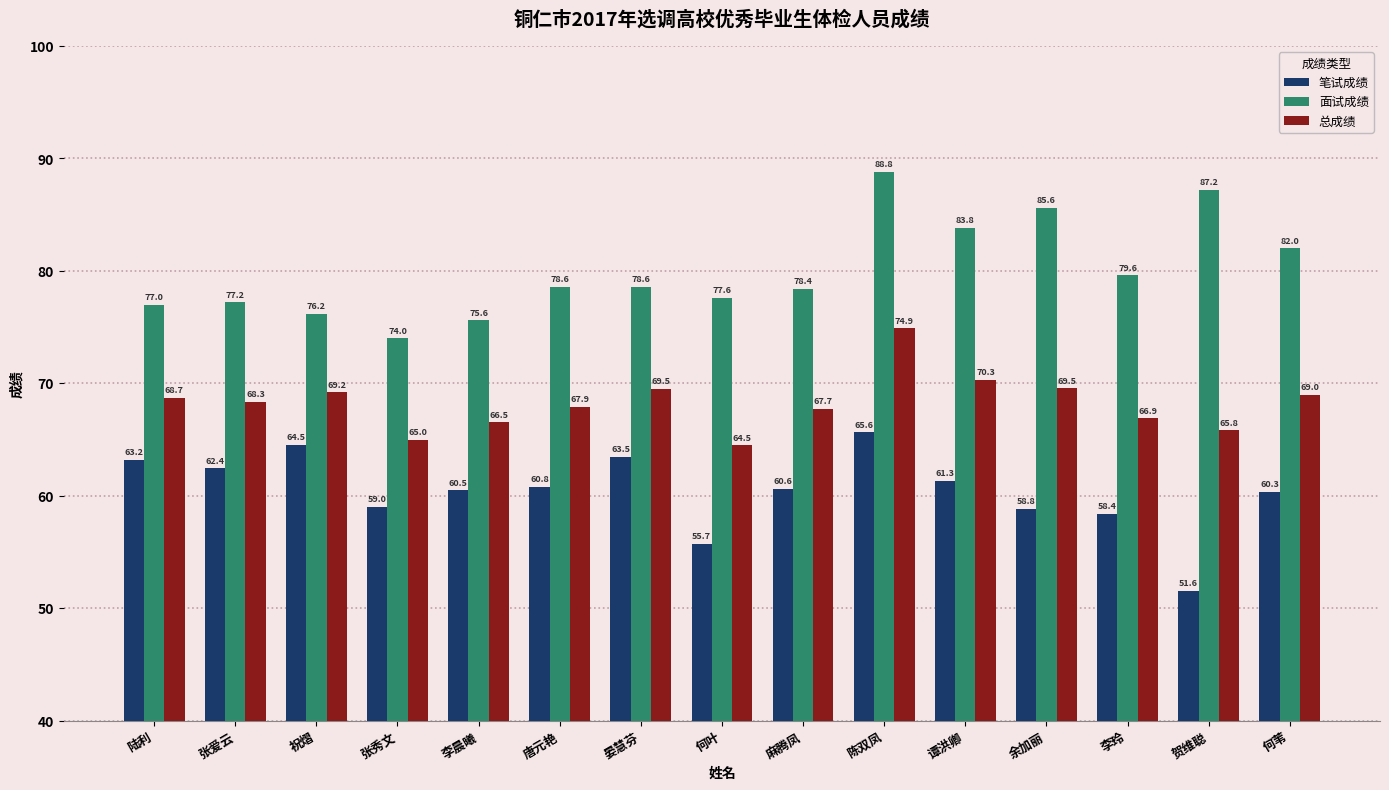

Is the value of 面试成绩 at 谭洪卿 greater than the value of 笔试成绩 at 贺维聪?

Yes